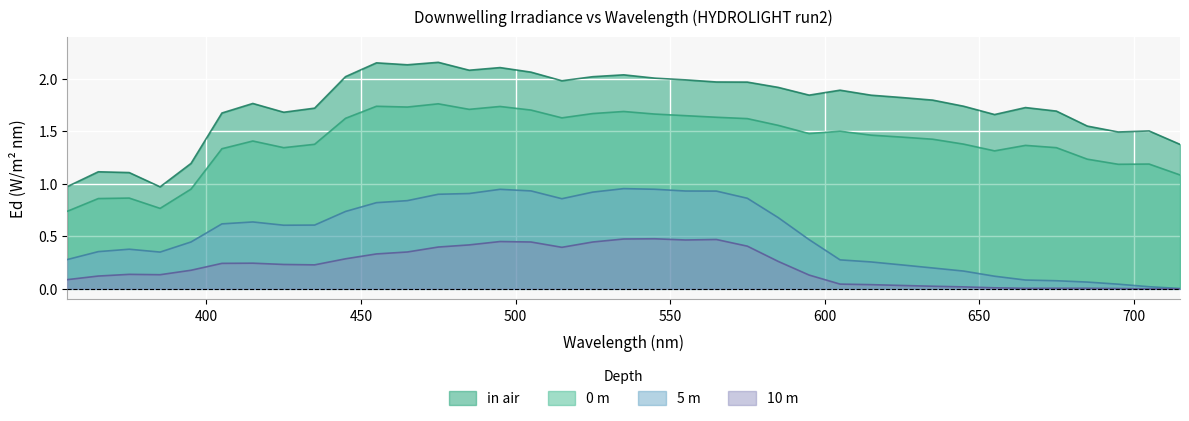

How many categories are shown in the chart?

37